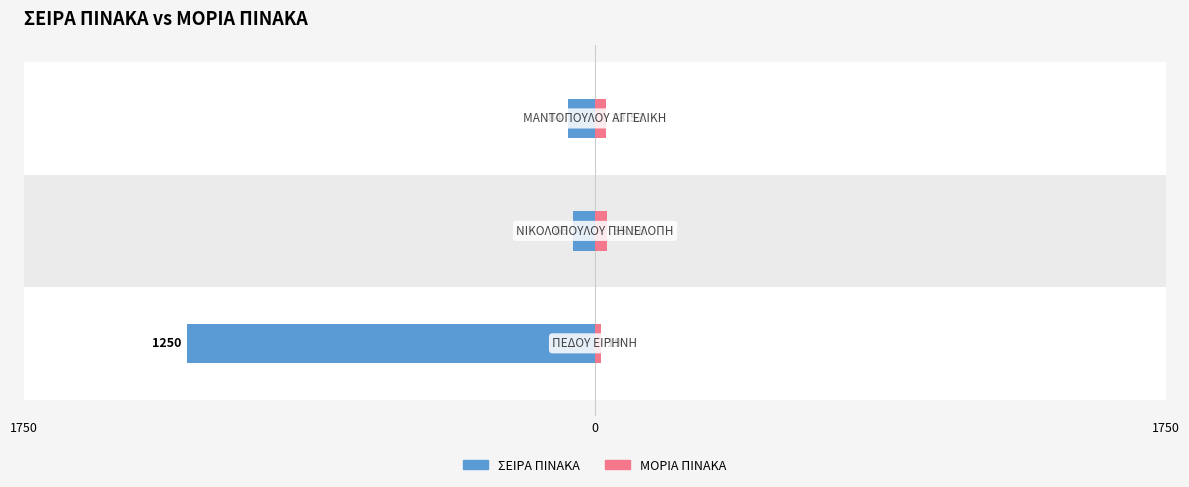

Is the value of ΣΕΙΡΑ ΠΙΝΑΚΑ at 1750 greater than the value of ΜΟΡΙΑ ΠΙΝΑΚΑ at 1750?

No